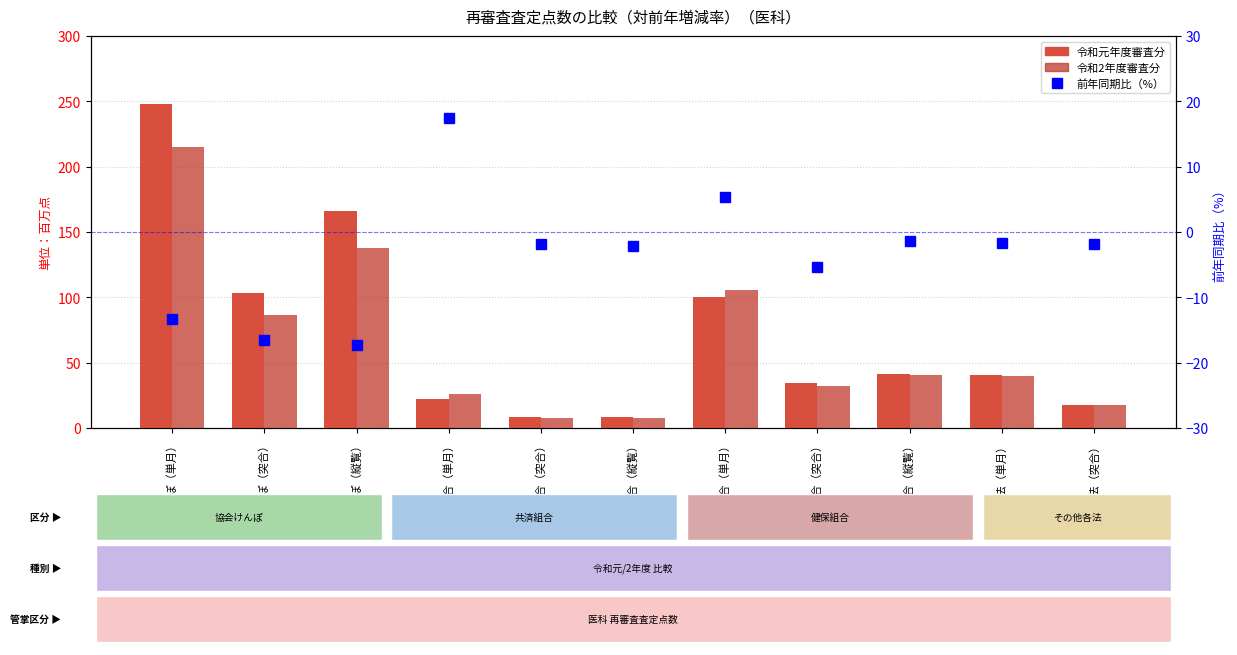

Which series has the largest total across all categories?

令和元年度審査分